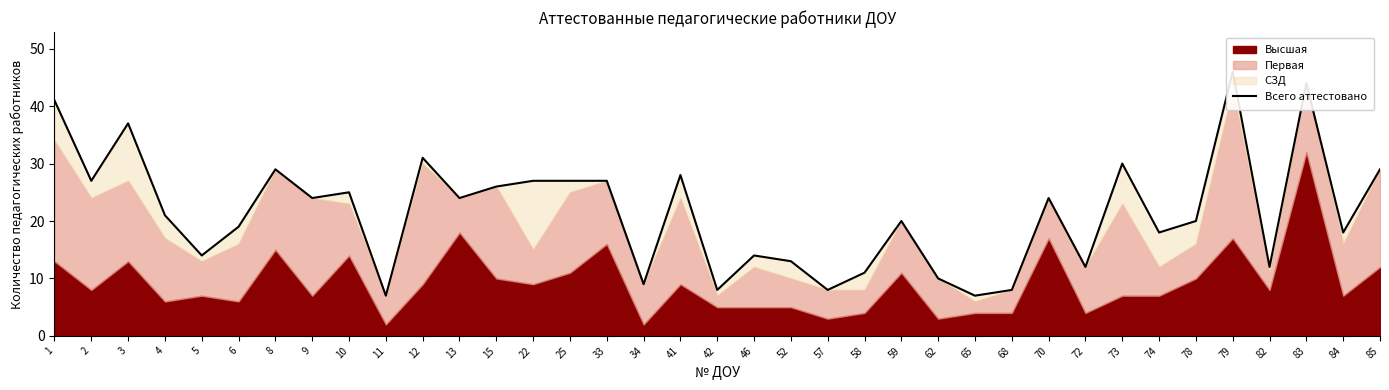

True or false: the data shows 13 at 52.

True